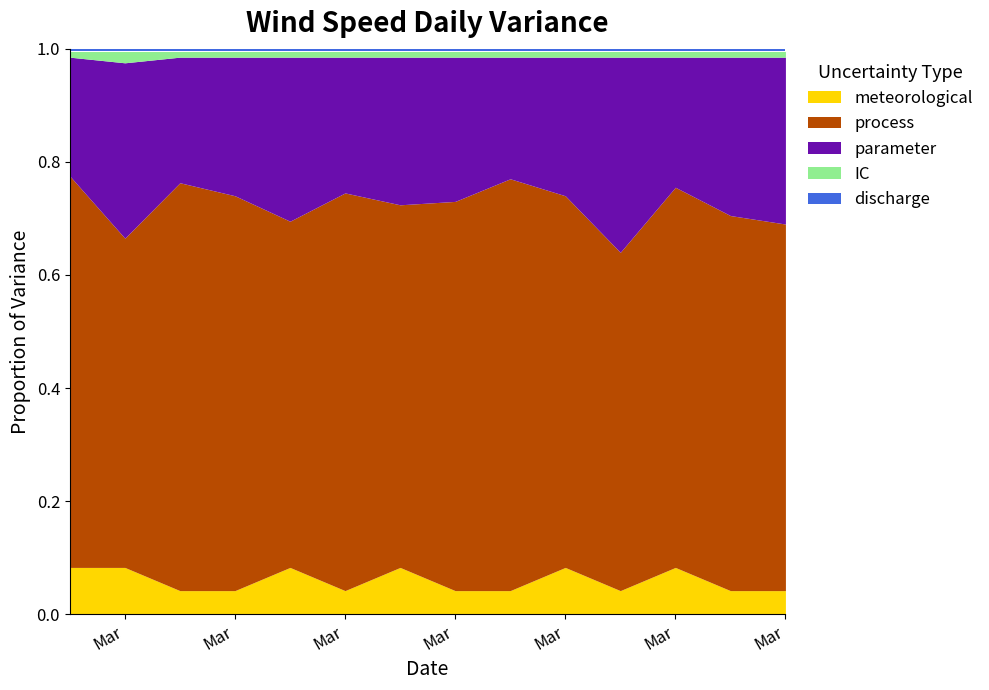

Does the chart have visible grid lines?

No